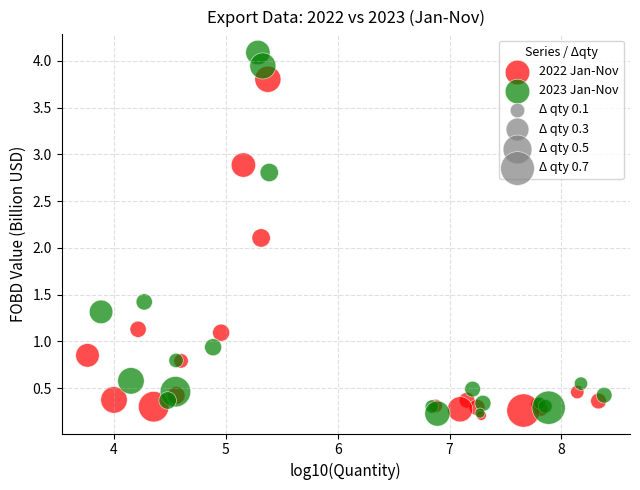

Which series contains the highest Y value?

2023 Jan-Nov